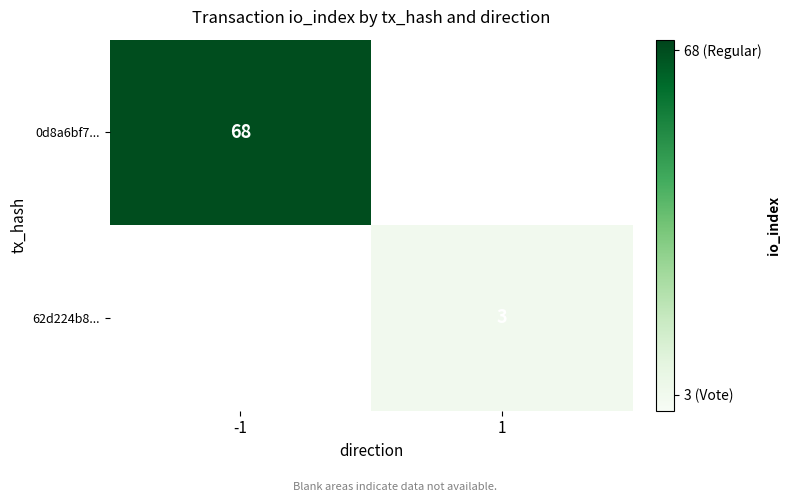

Which category has the lowest value across all series?

1